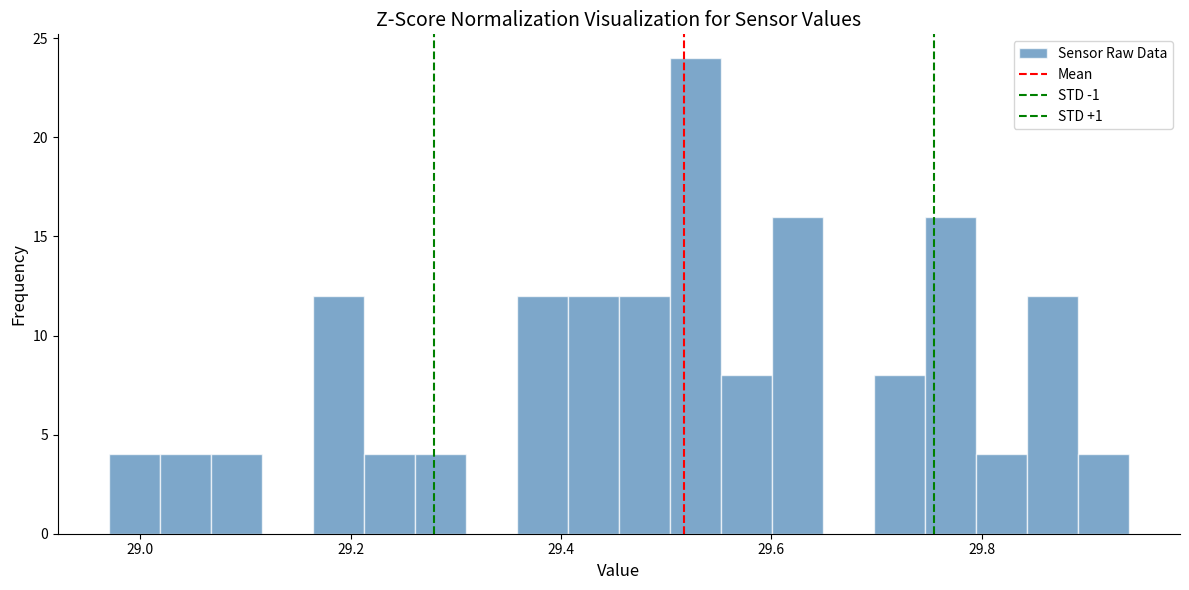

Around what value on the x-axis is the tallest bar? Give the approximate position of its centre, as read against the axis.

29.52